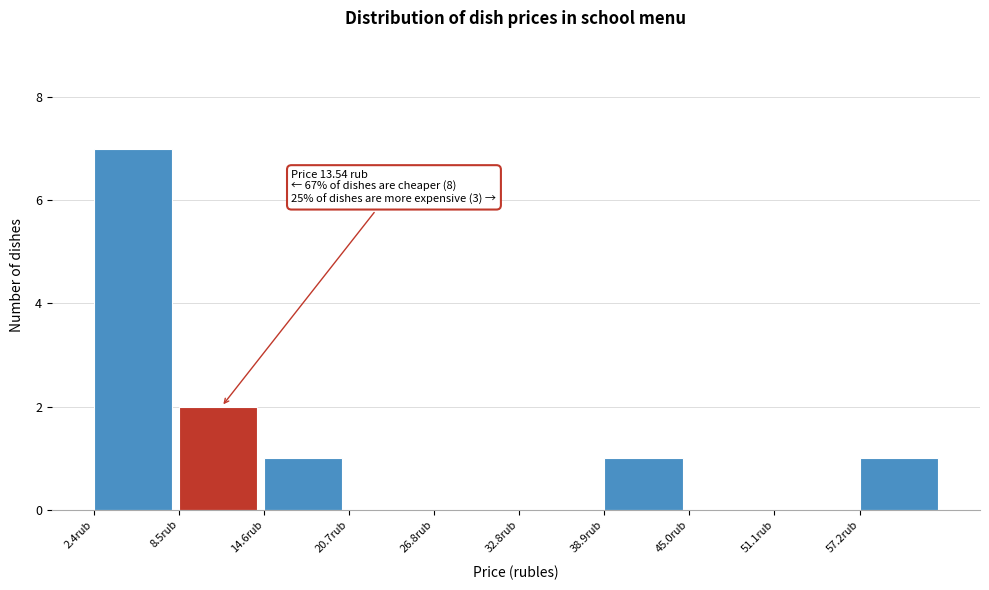

Reading left to right, list all the values displayed in this chart.

2.4rub=7	8.5rub=2	14.6rub=1	20.7rub=0	26.8rub=0	32.8rub=0	38.9rub=1	45.0rub=0	51.1rub=0	57.2rub=1